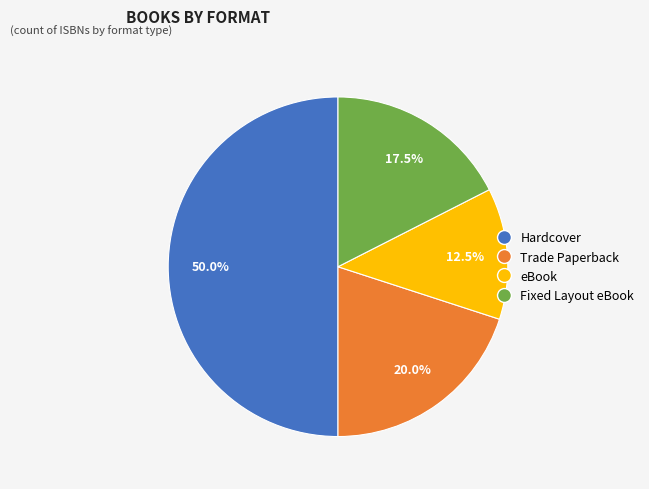

Between Fixed Layout eBook and Hardcover, which is larger?

Hardcover